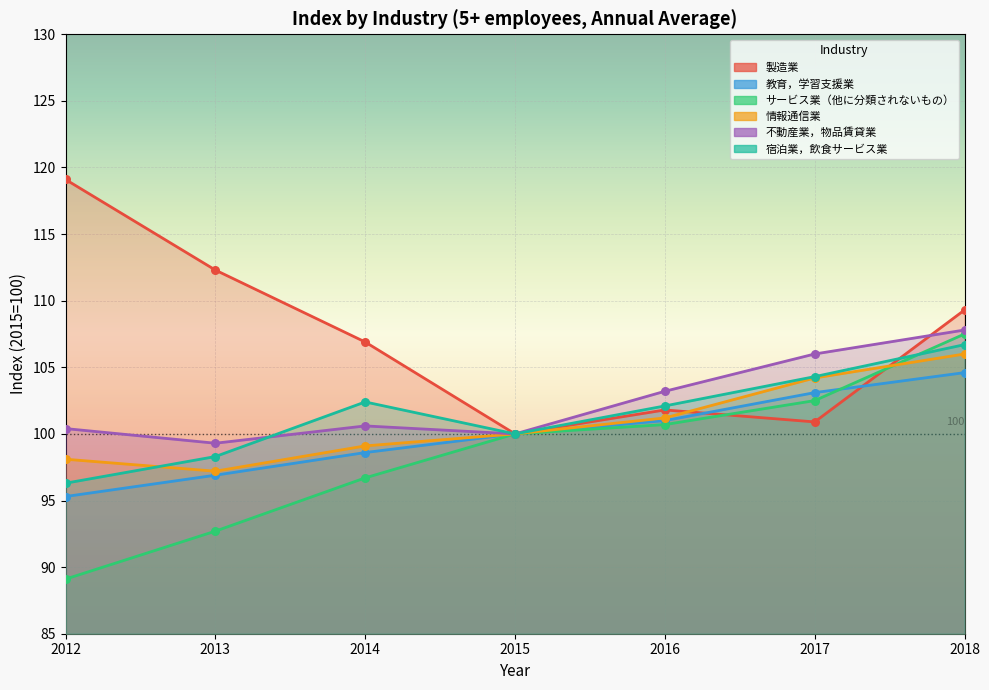

Which series reaches the minimum Y coordinate?

サービス業（他に分類されないもの）